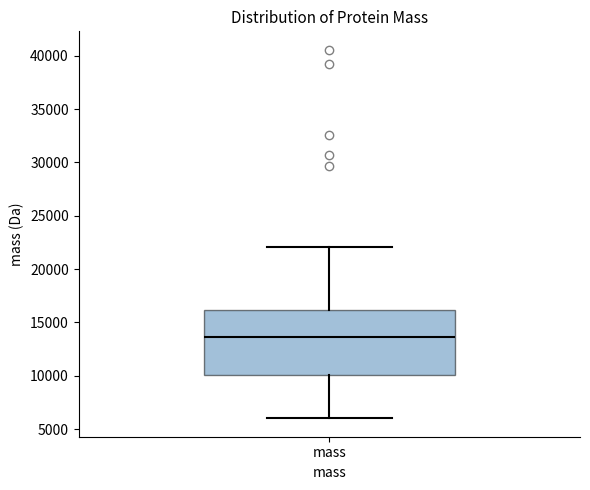

Where is the lower edge of the box for mass on the y-axis? The values are not printed on the chart, so give them approximately, as read against the axis.

10000